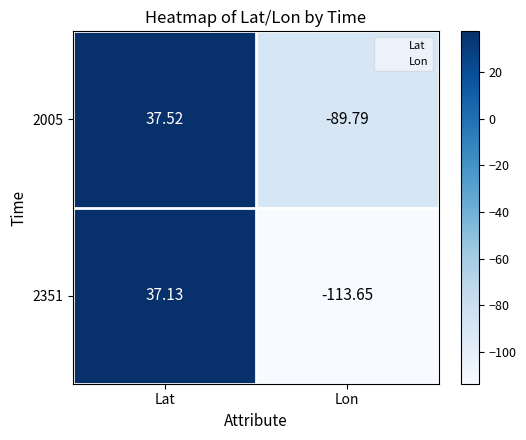

At which label is 2351 closest to -38?

Lat